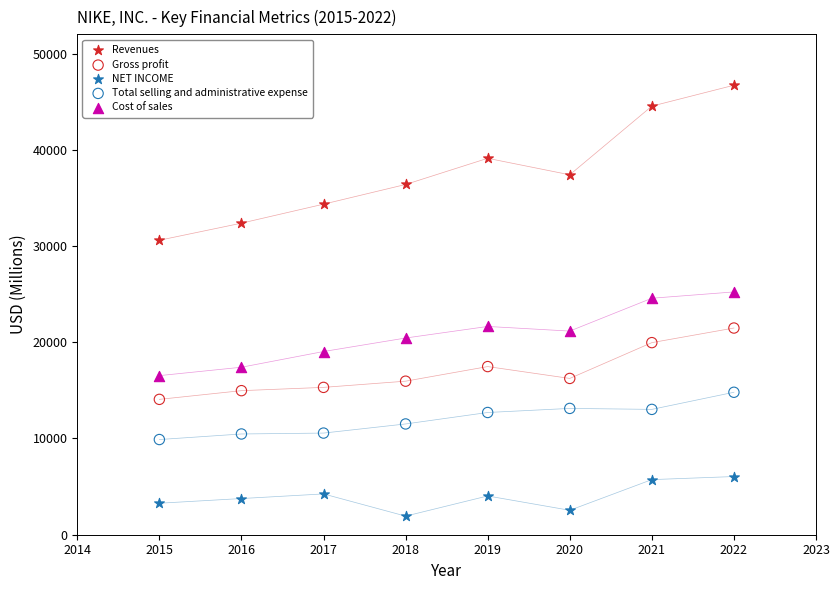

Which series contains the lowest Y value?

NET INCOME